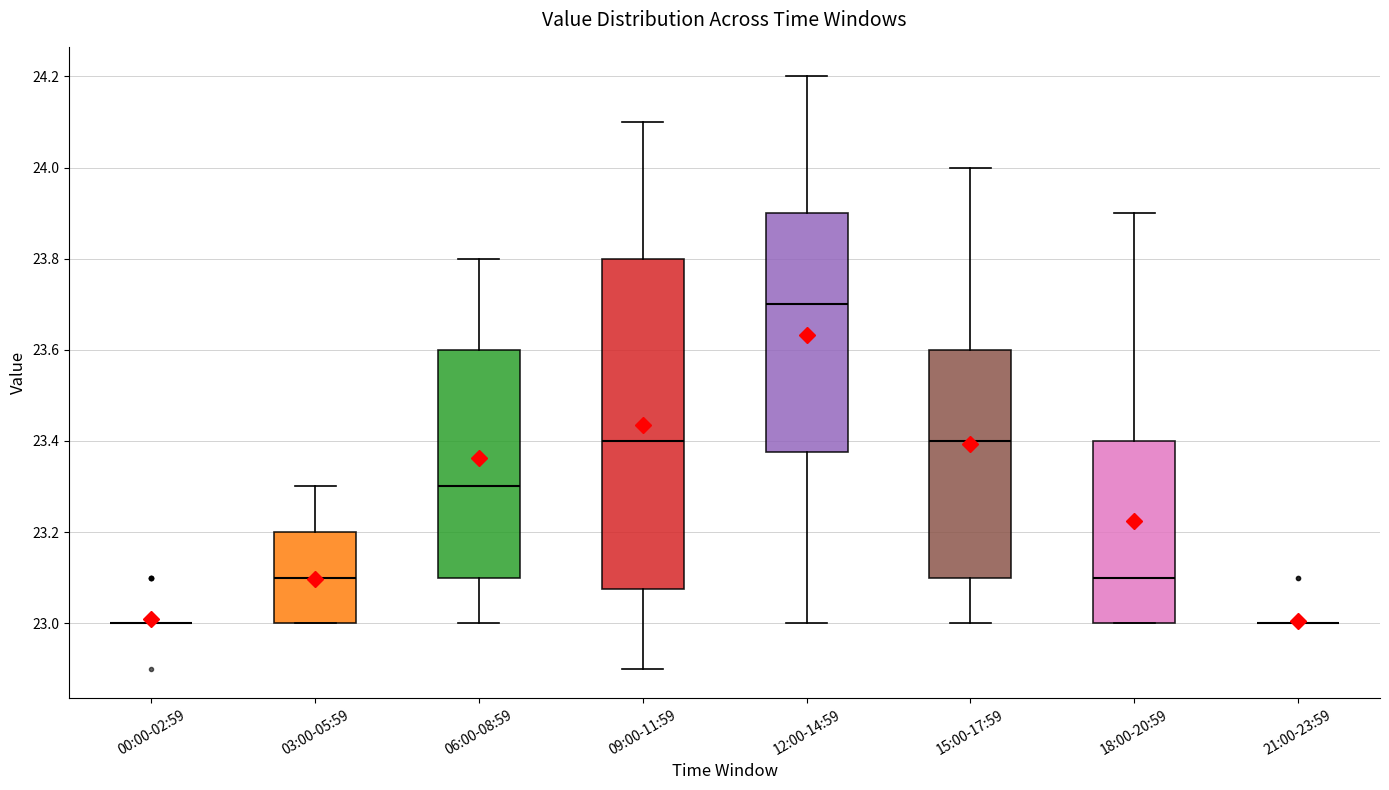

Where is the upper edge of the box for 09:00-11:59 on the y-axis? The values are not printed on the chart, so give them approximately, as read against the axis.

23.80